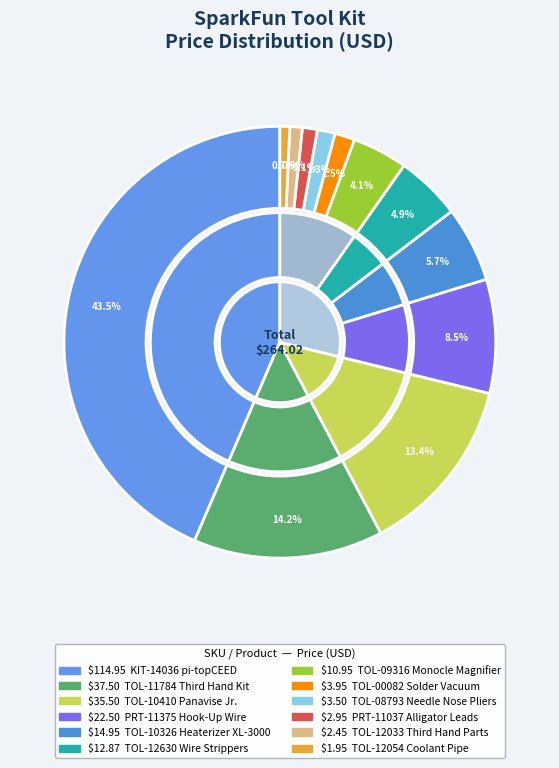

The PRT-11037
Alligator Leads slice represents 12% of the pie. True or false?

False